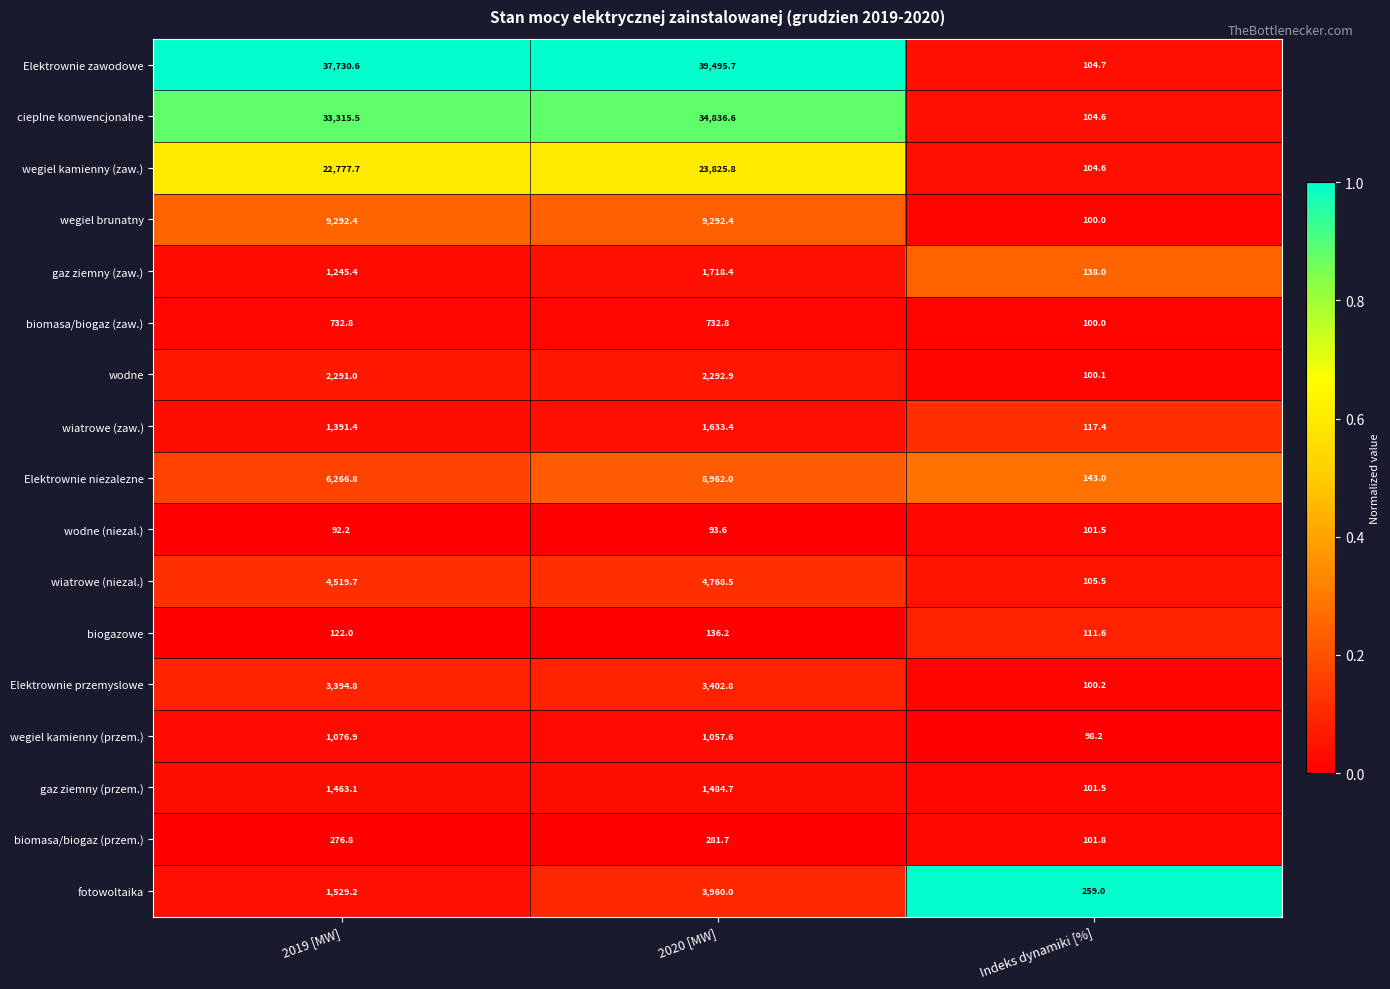

At which category is the sum across all series the highest?

2020 [MW]